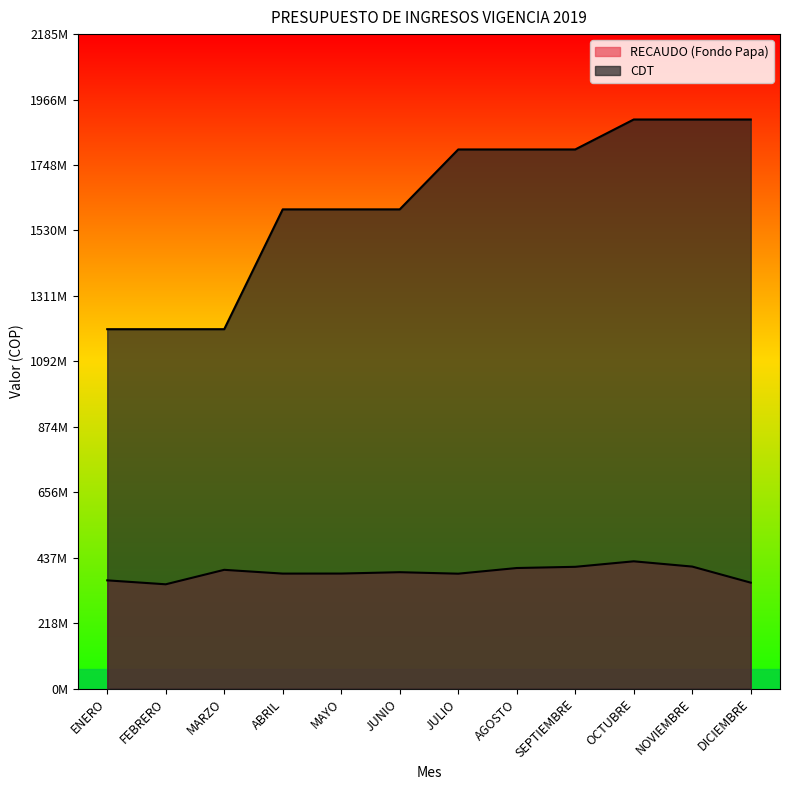

Is it true that RECAUDO (Fondo Papa) equals 402747290.0 at AGOSTO?

True